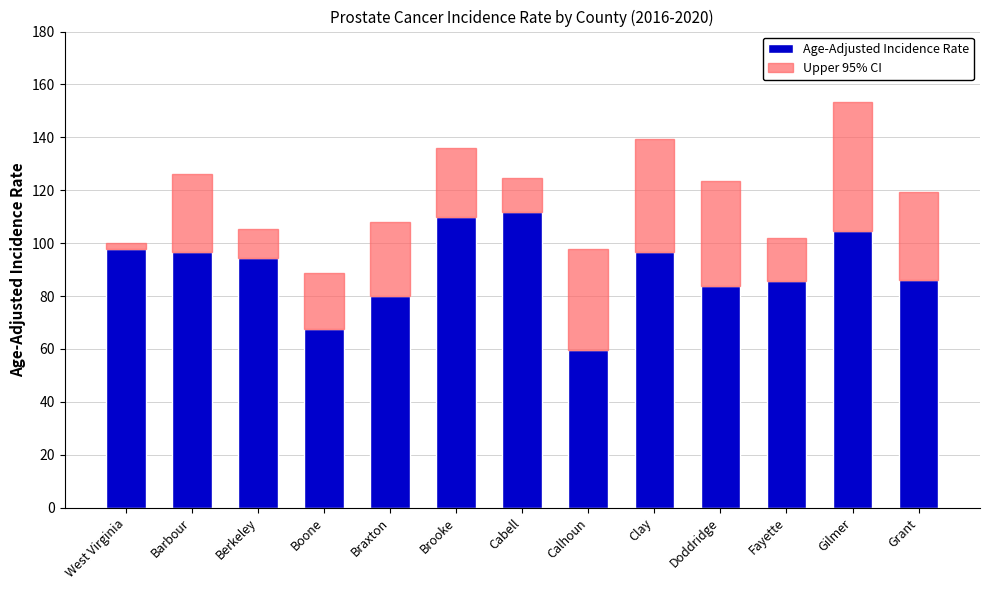

What is the difference between the Age-Adjusted Incidence Rate values at Barbour and Calhoun?

36.8